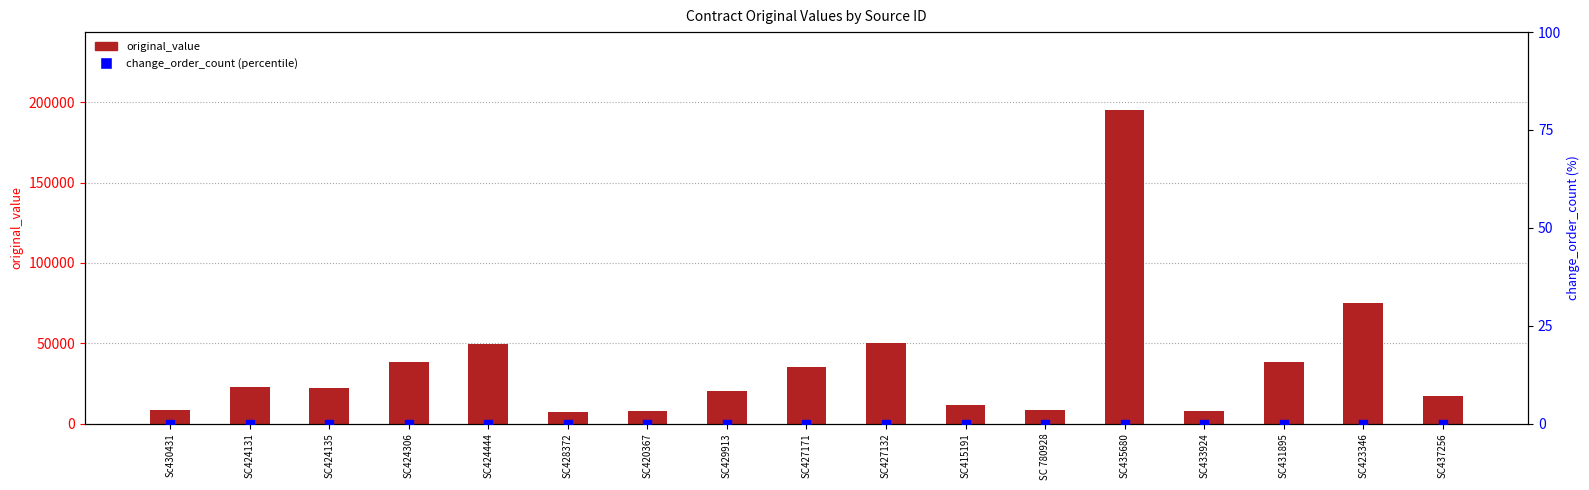

Which series contains the lowest Y value?

change_order_count (percentile)